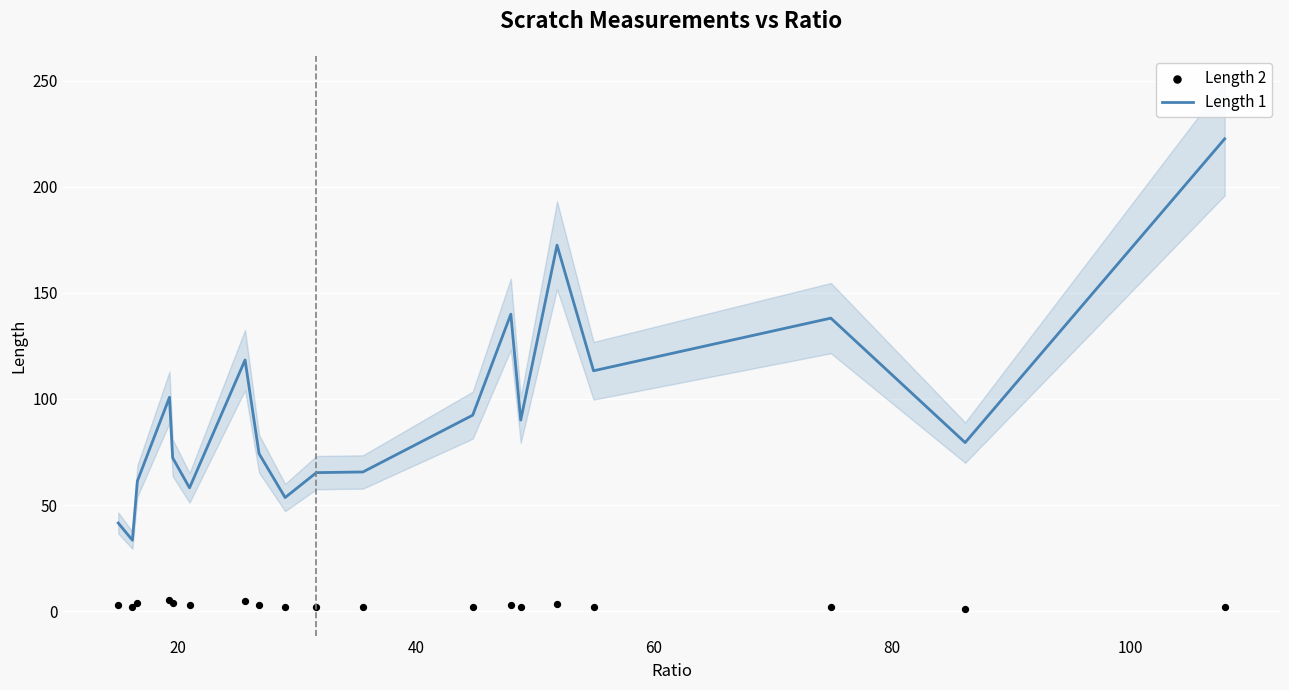

Which series reaches the maximum Y coordinate?

Length 1